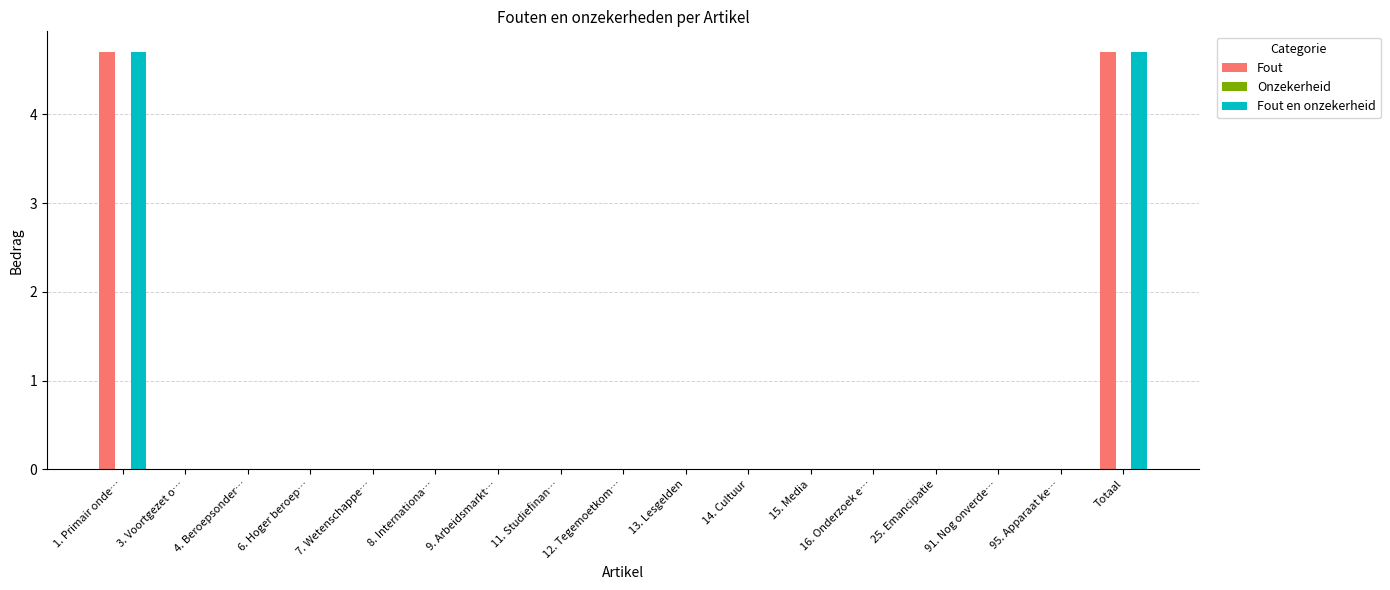

The Fout en onzekerheid series shows 2.5 at 14. Cultuur. True or false?

False